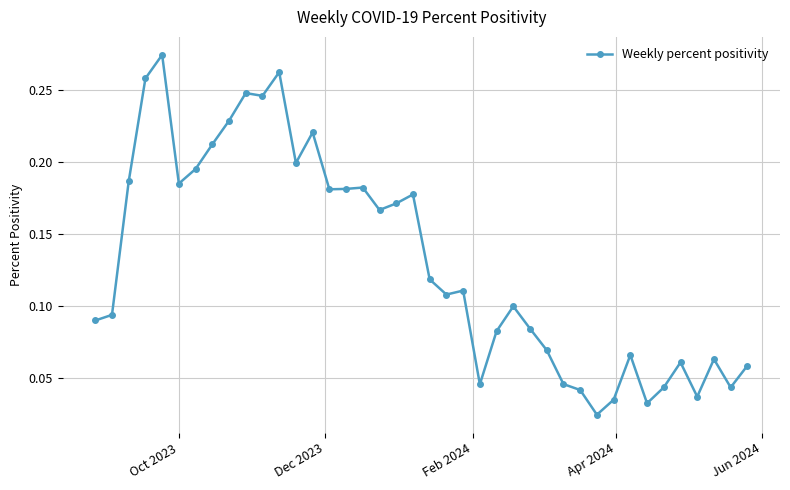

What is the sum of all values?

5.2